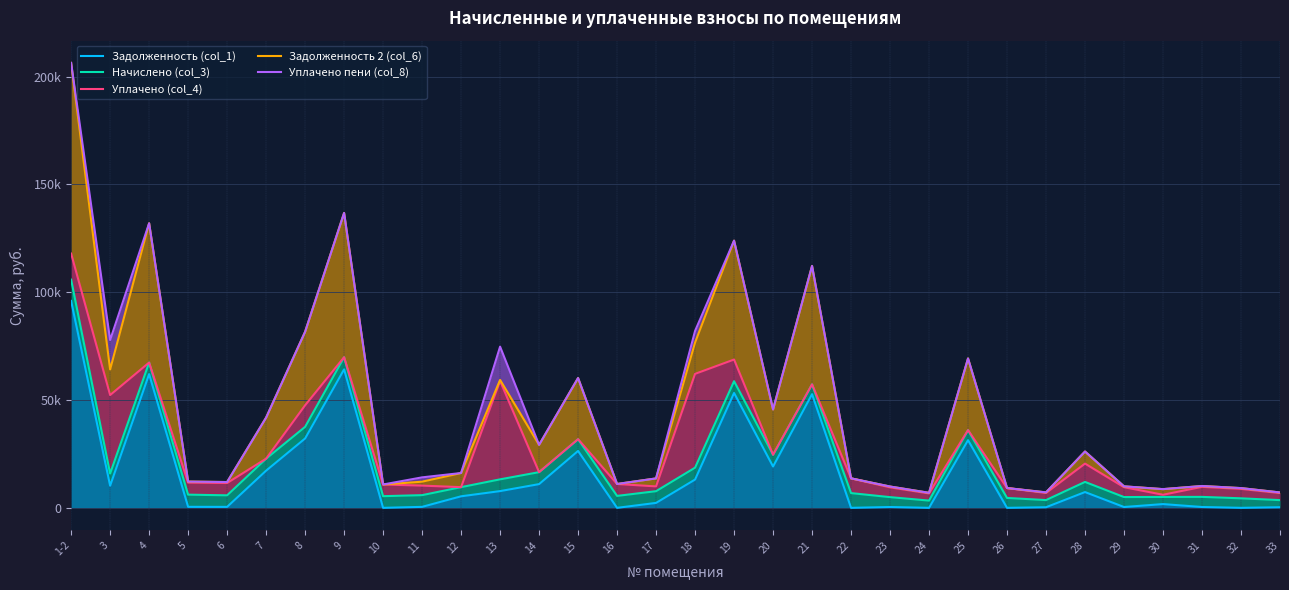

True or false: Задолженность 2 (col_6) and Уплачено (col_4) intersect in this chart.

False